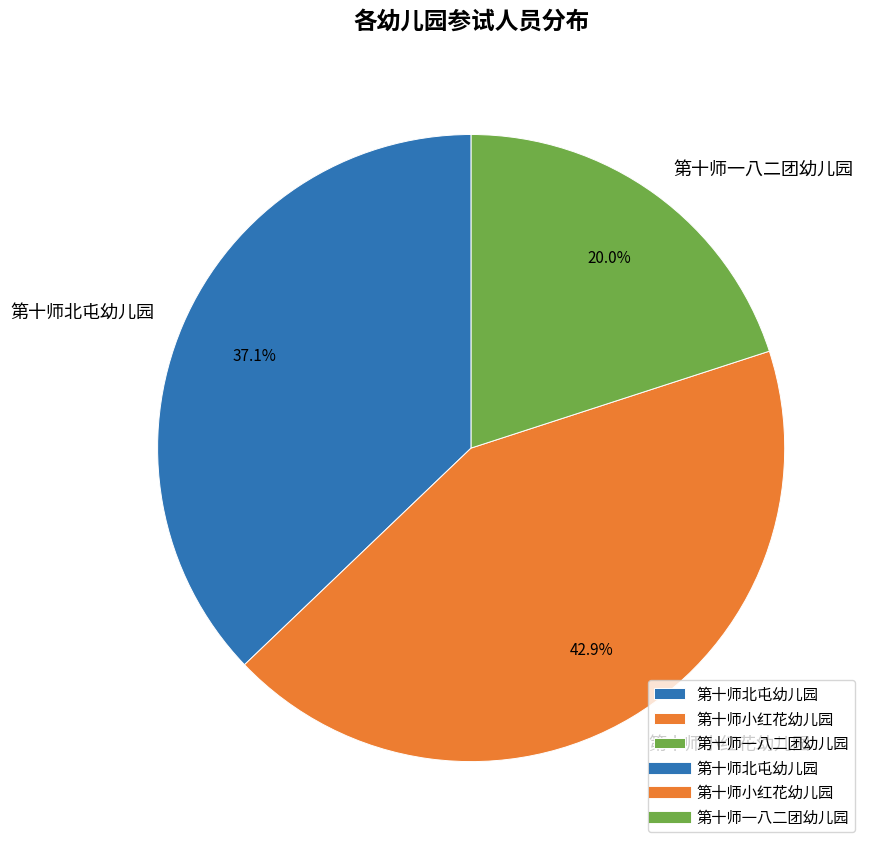

What is the total percentage of 第十师小红花幼儿园 and 第十师北屯幼儿园?

80.0%